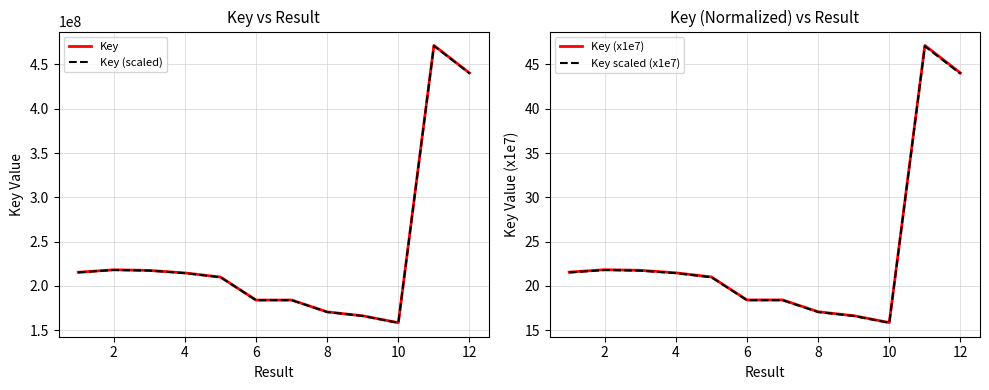

Between 10 and 10, which series saw the biggest shift?

Key